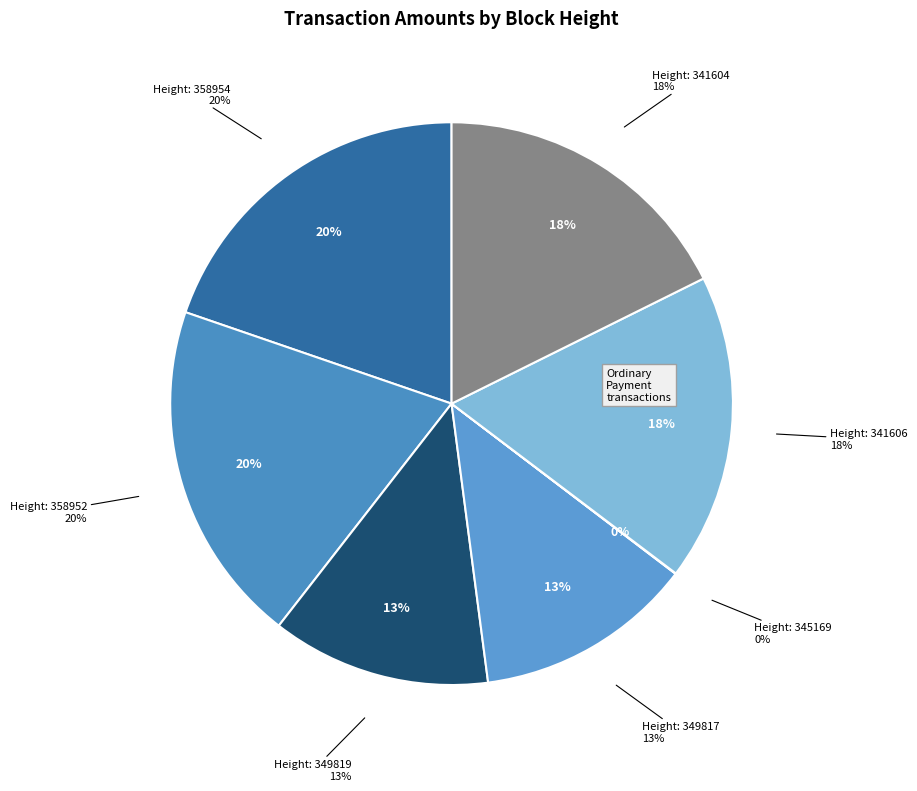

Which slice is the smallest?

345169